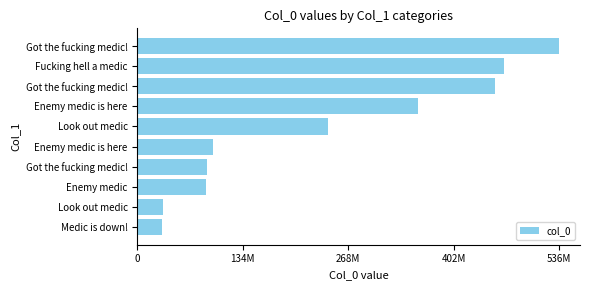

Are the bars horizontal?

Yes